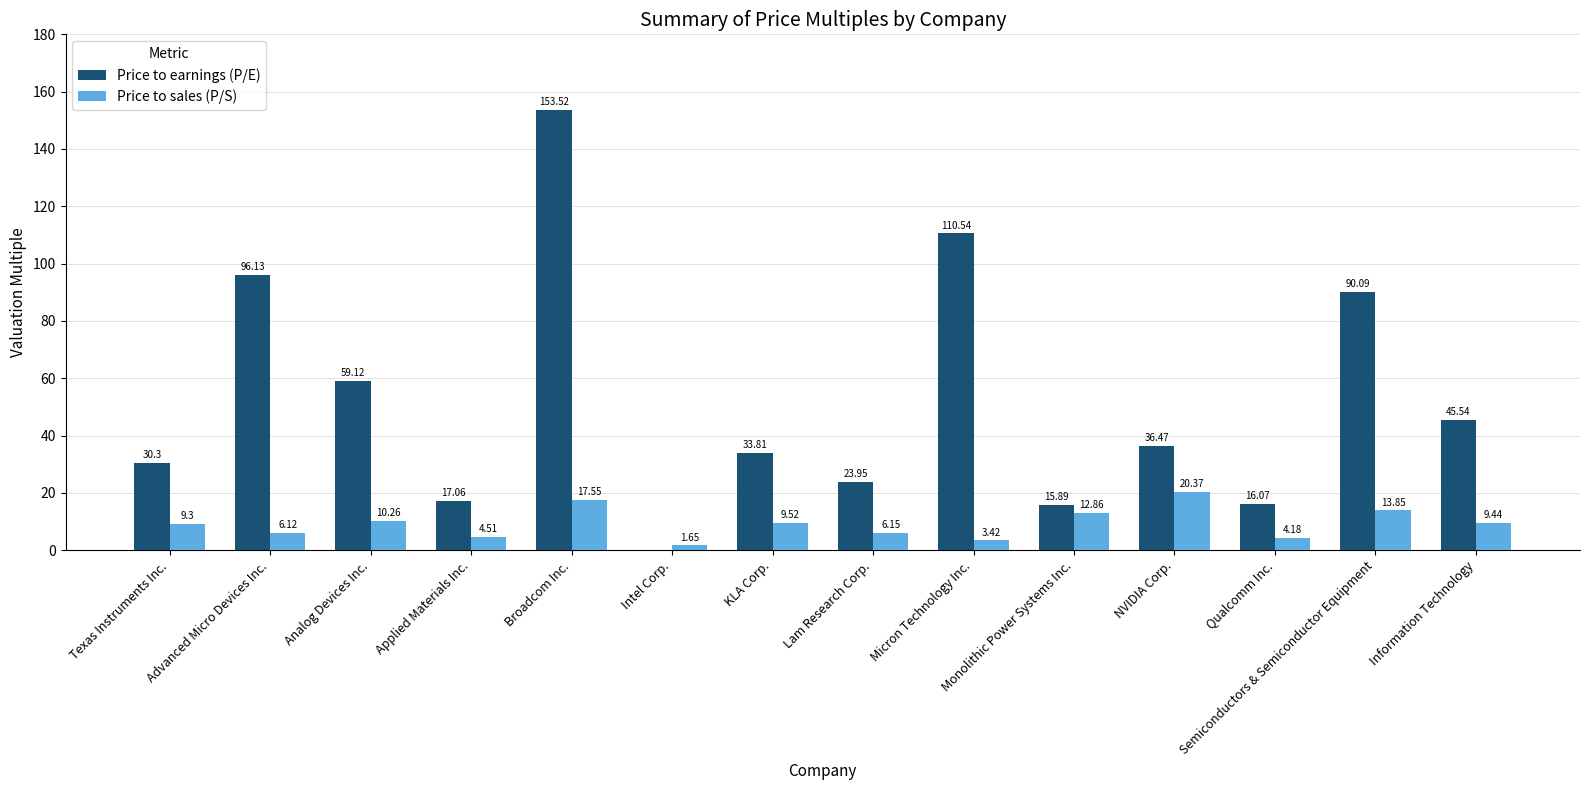

What are all the series names shown in the legend?

Price to earnings (P/E), Price to sales (P/S)